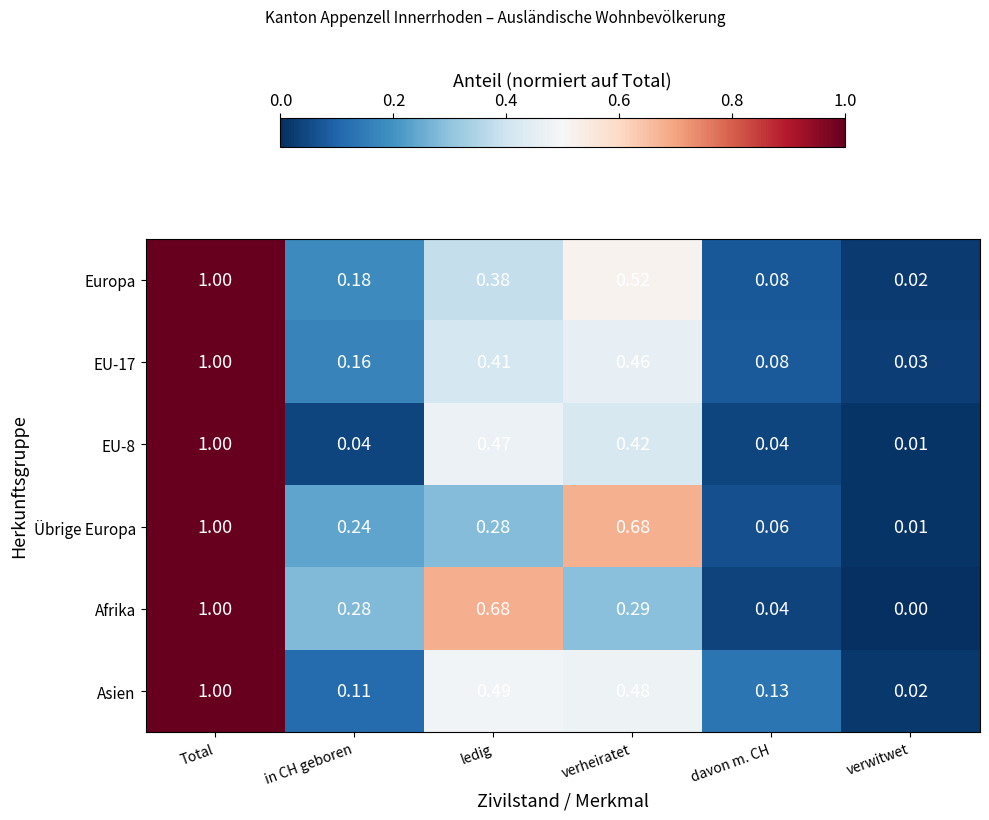

Rank the categories by Asien value from lowest to highest.

verwitwet, in CH geboren, davon m. CH, verheiratet, ledig, Total